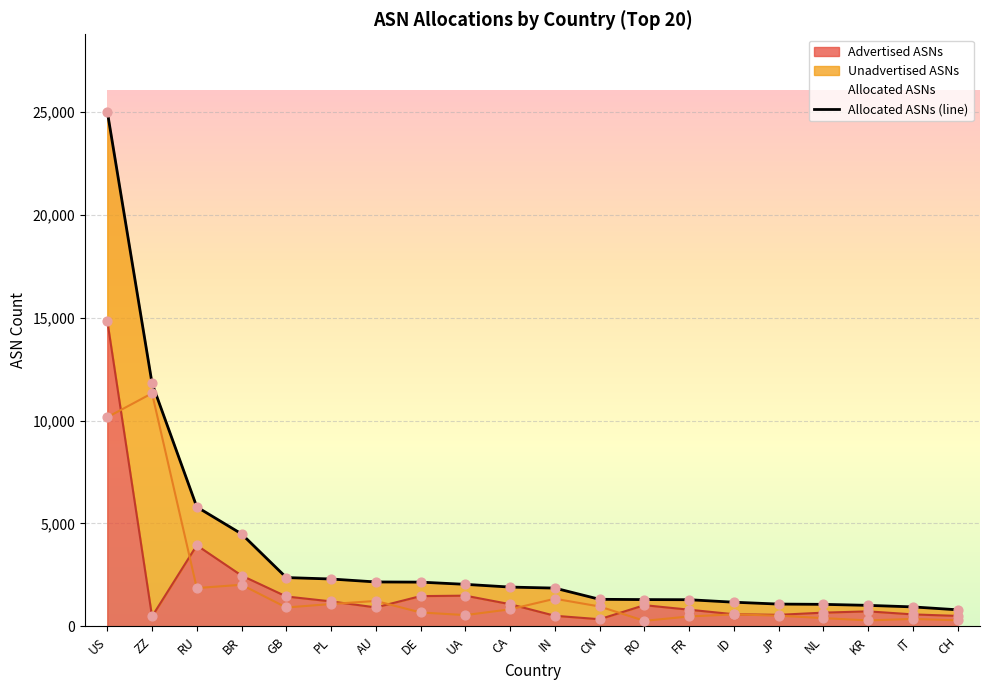

Which series contains the highest Y value?

Allocated ASNs